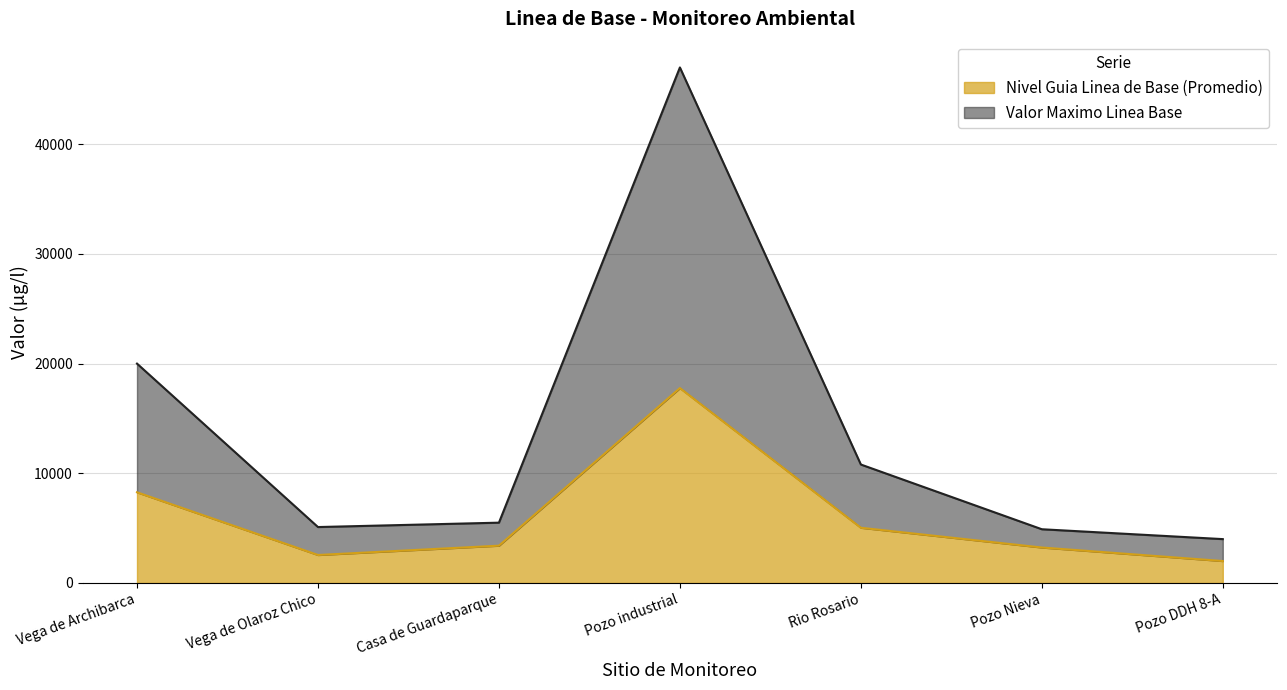

True or false: Valor Maximo Linea Base and Nivel Guia Linea de Base (Promedio) intersect in this chart.

False